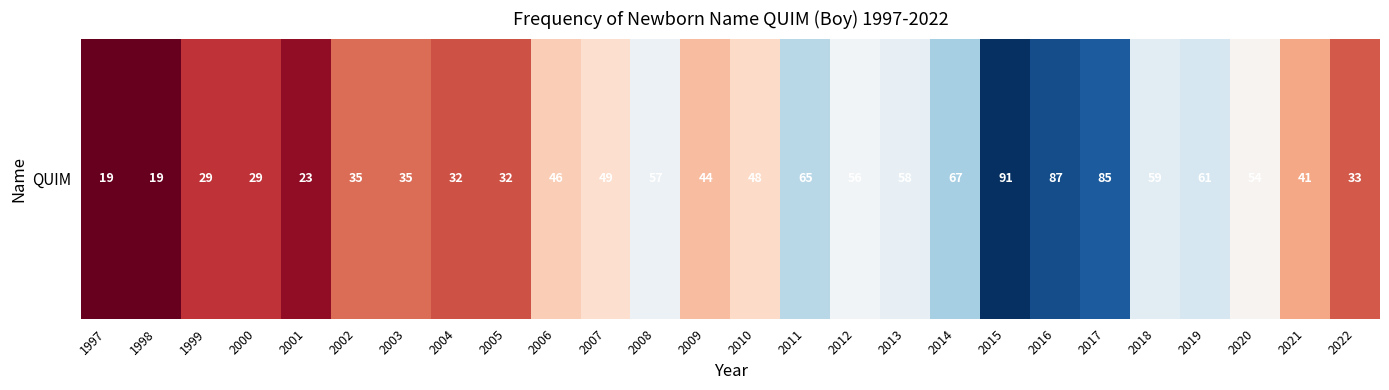

What is the greatest value displayed?

91